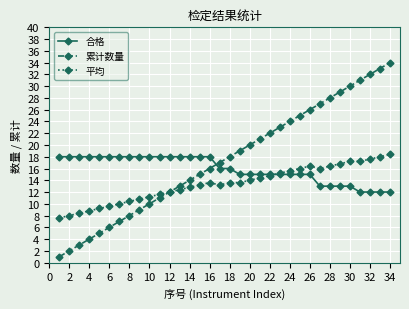

What is the smallest value displayed?

1.0